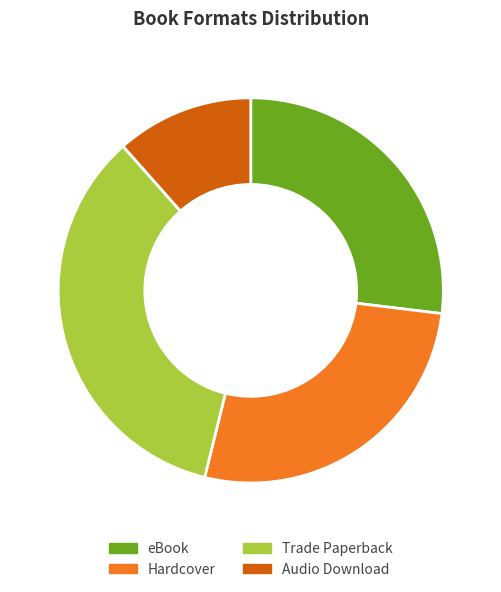

To the nearest percent, what portion does Hardcover represent?

27%